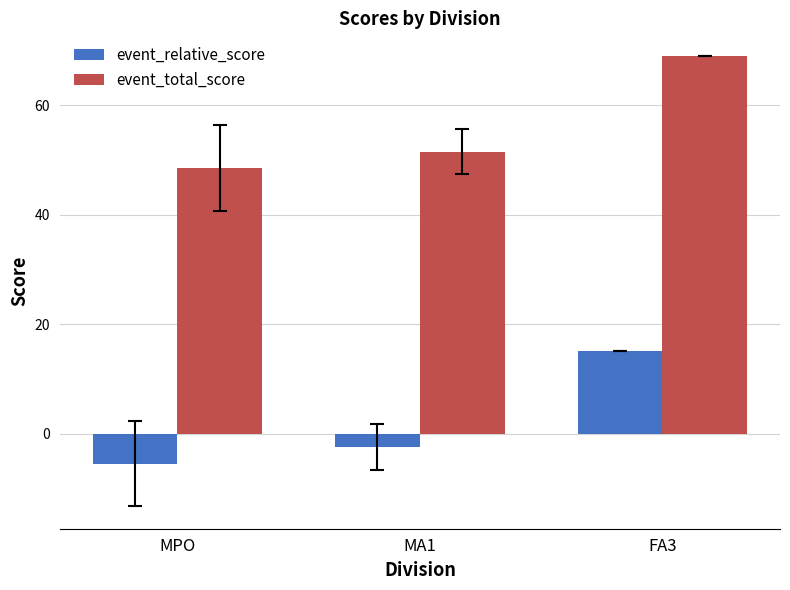

What is the maximum value shown in the chart?

69.0